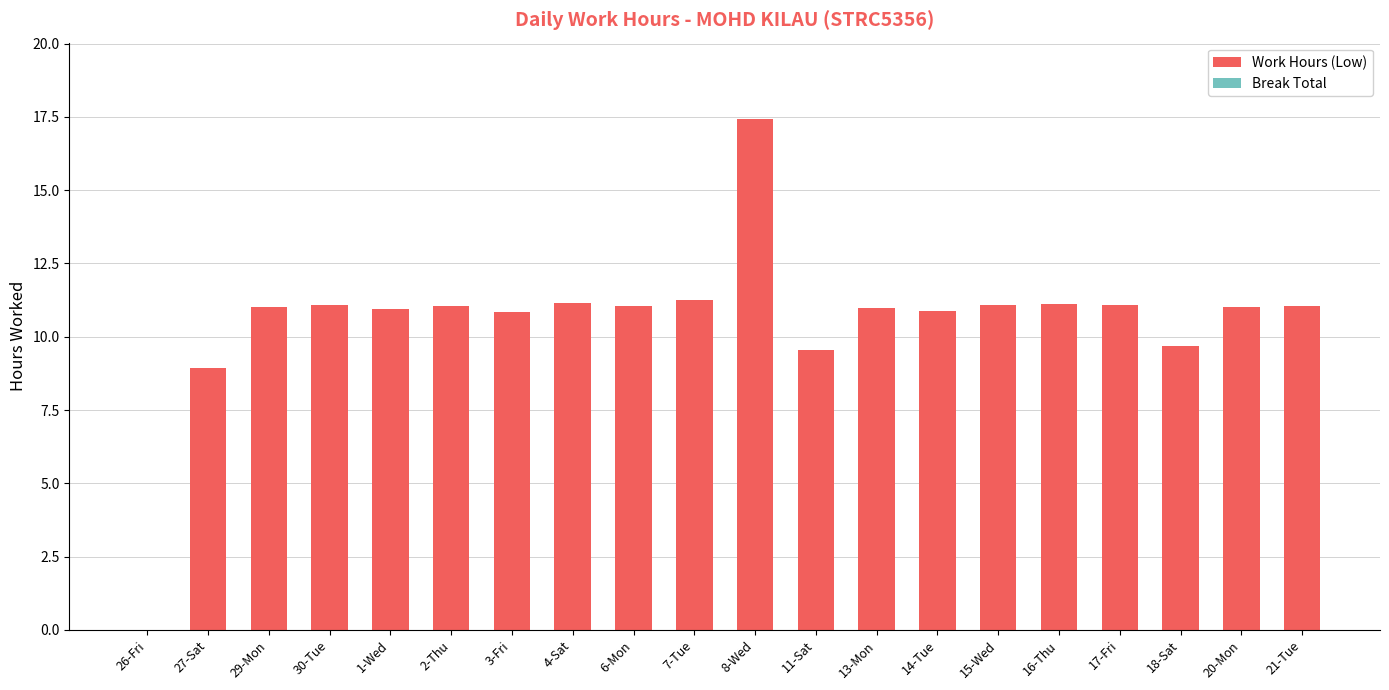

What is the maximum value shown in the chart?

17.4